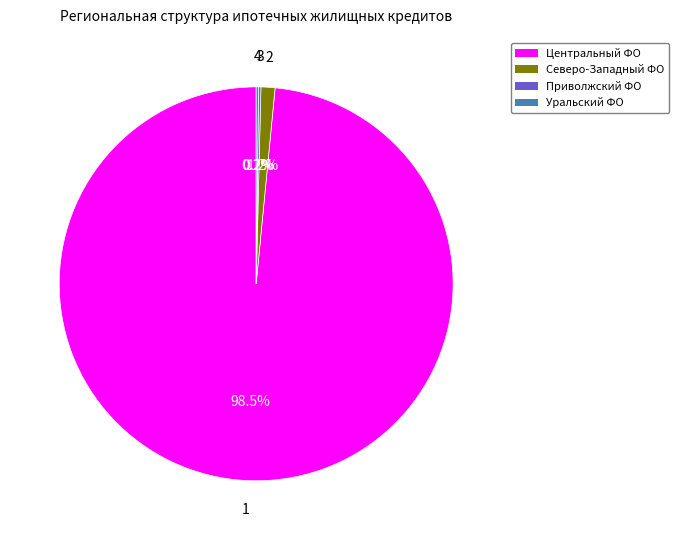

Does any single category account for the majority?

Yes